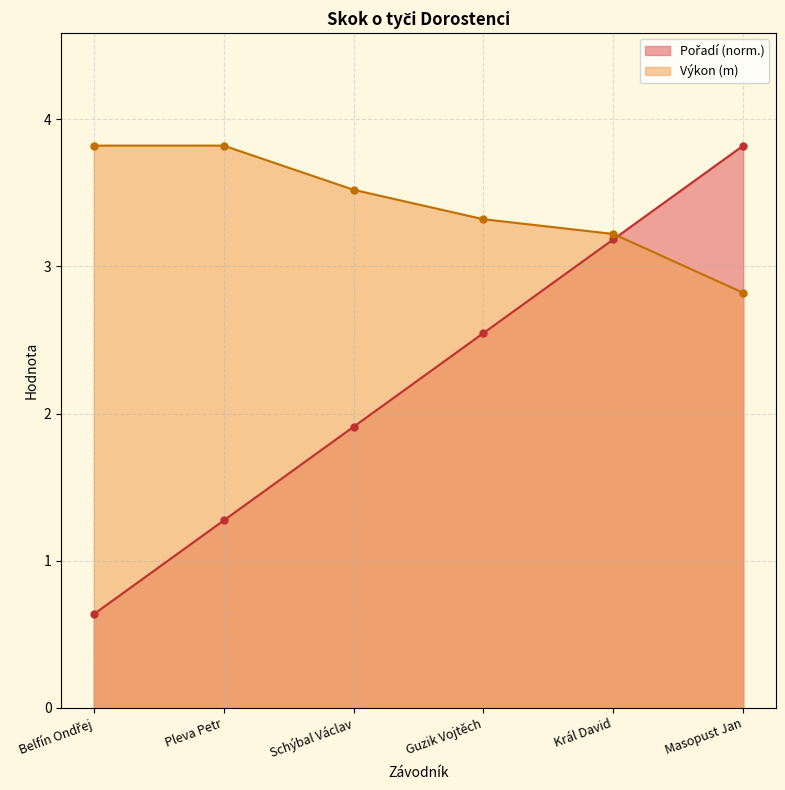

How many data points in Pořadí are above 2?

3